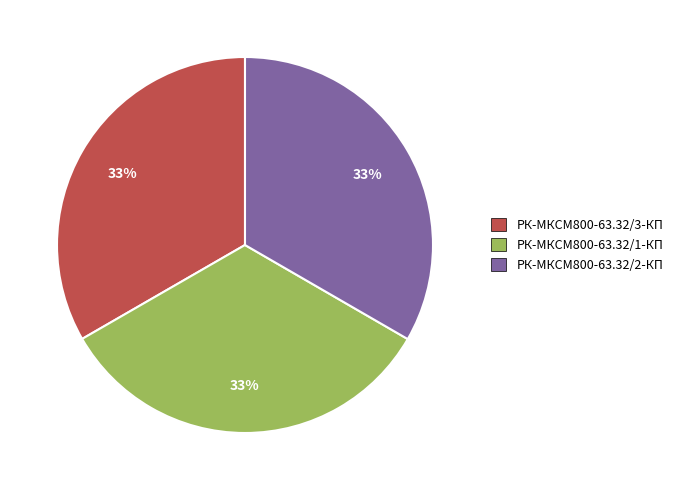

To the nearest percent, what percentage of the pie is РК-МКСМ800-63.32/2-КП?

33%